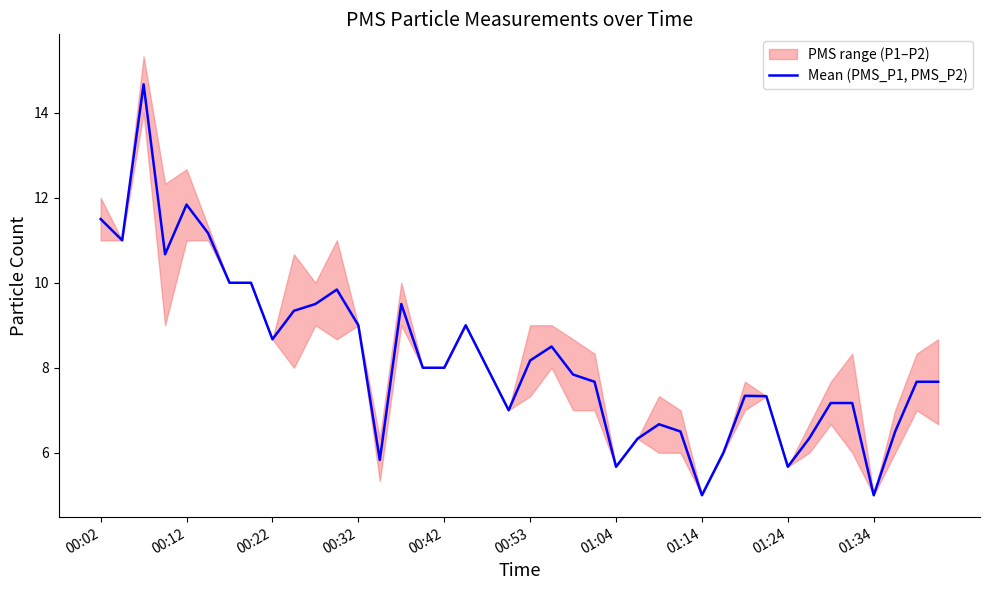

Is this an area chart (filled region under the line)?

No